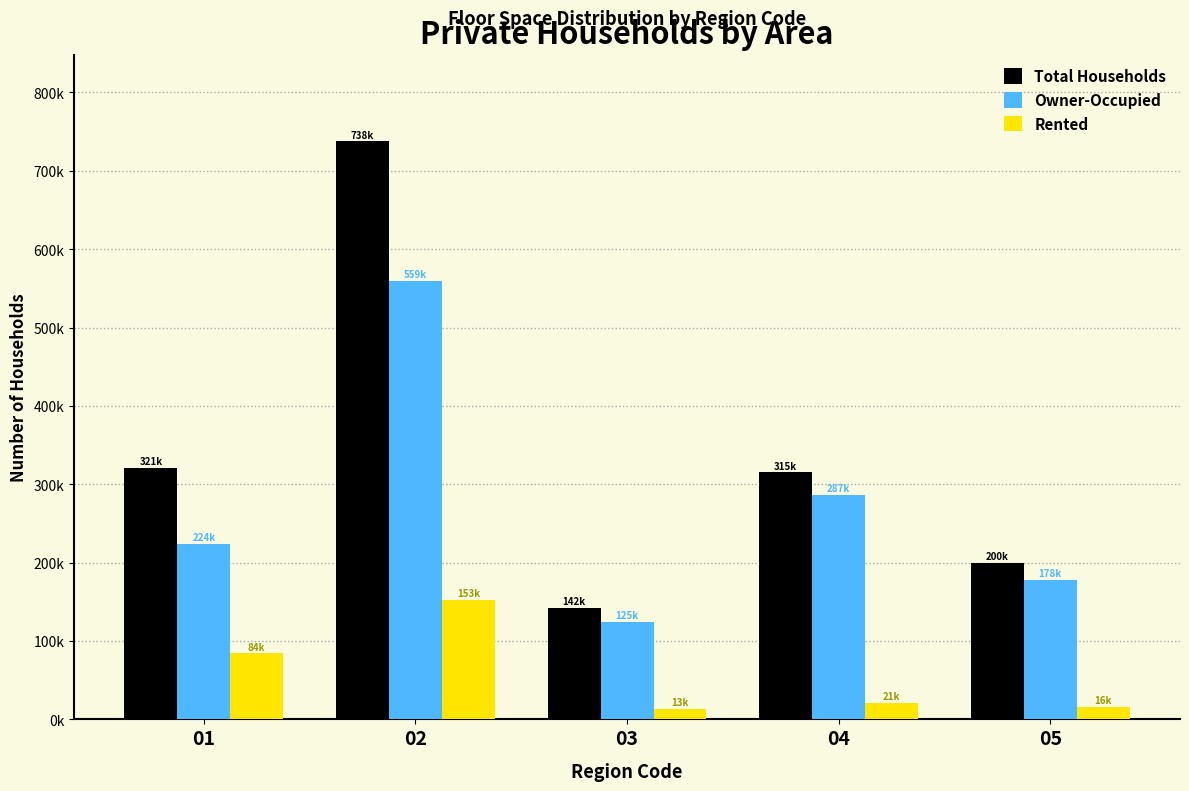

Between 01 and 02, which series saw the biggest shift?

Total Households